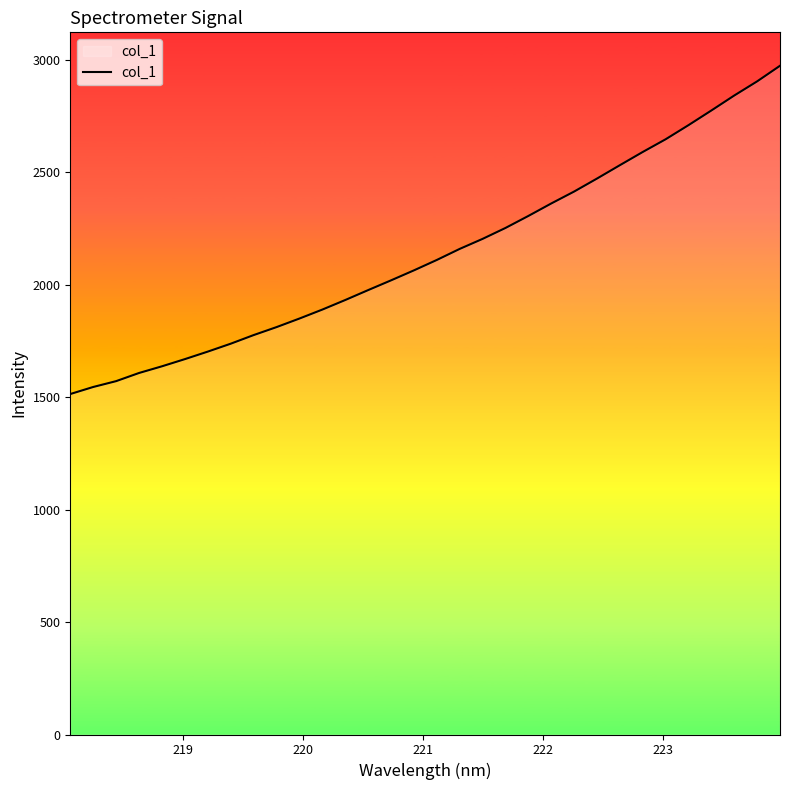

What is the smallest value displayed?

1513.8